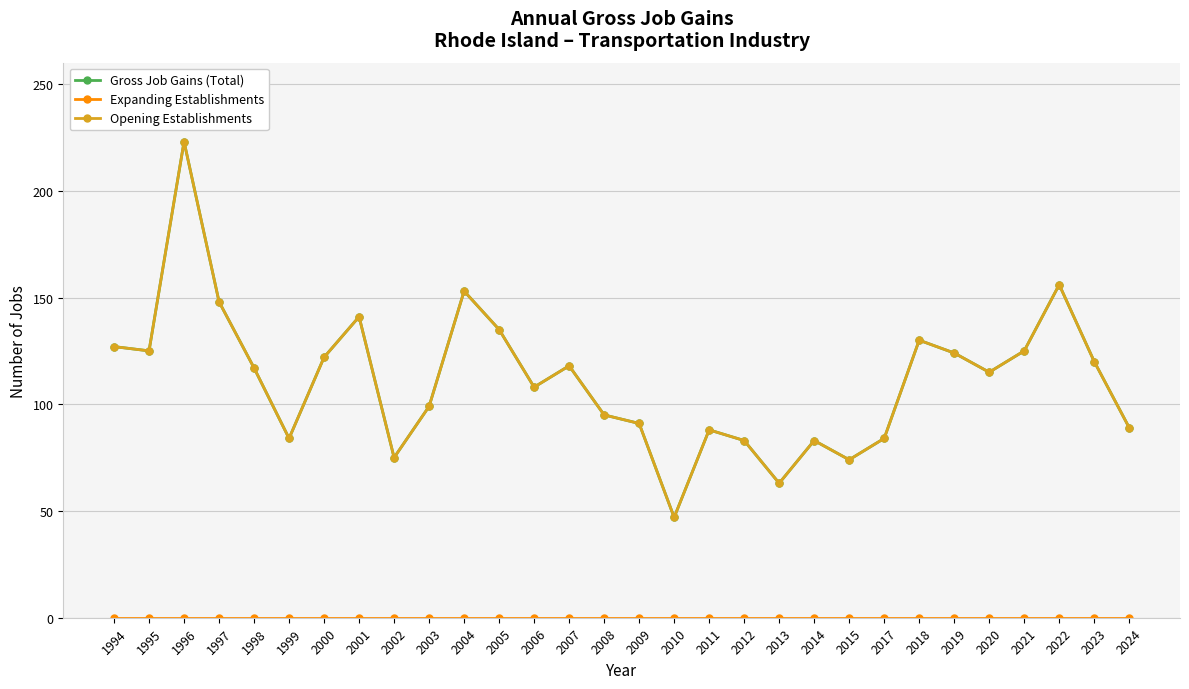

Is this an area chart (filled region under the line)?

No